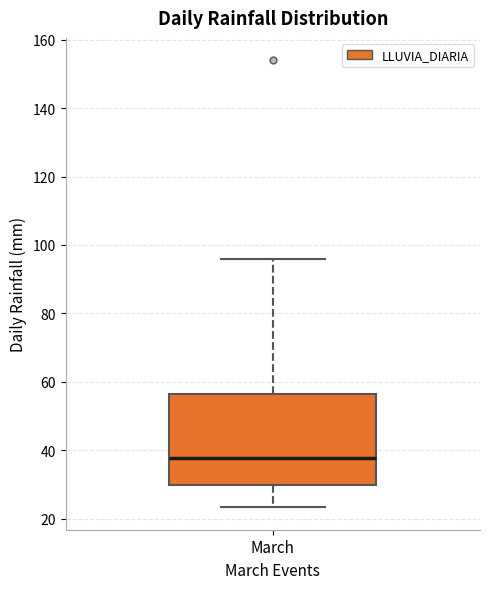

Transcribe this box plot: give where the median line is, the range the box spans, and where the two whiskers end, as read against the y-axis. The values are not printed on the chart, so give them approximately, as read against the axis.

median 38, box 30 to 56, whiskers 24 to 96